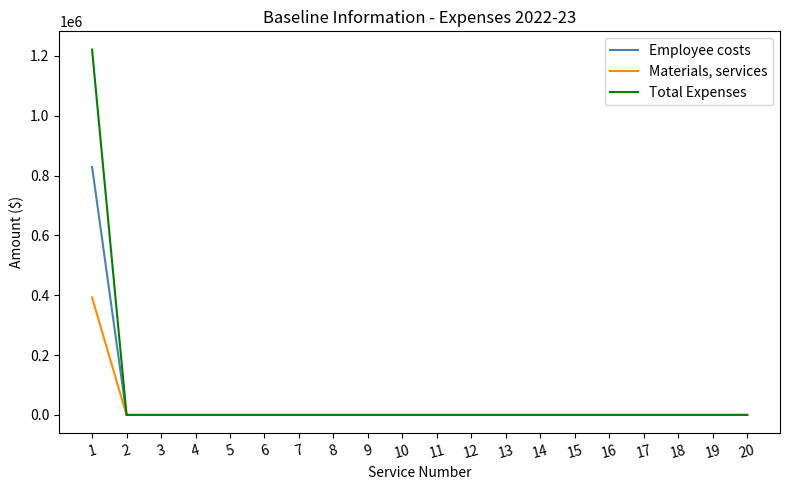

What is the maximum value for Materials, services?

392100